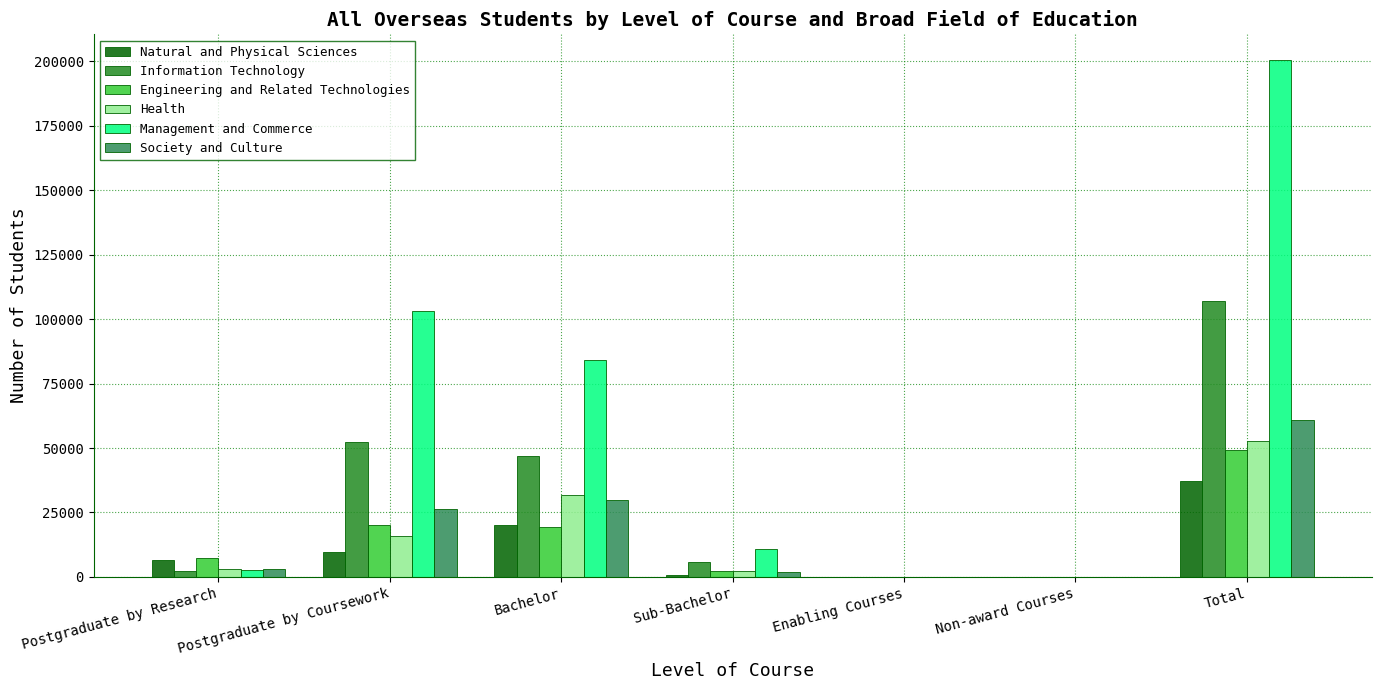

Which series has the largest total across all categories?

Management and Commerce